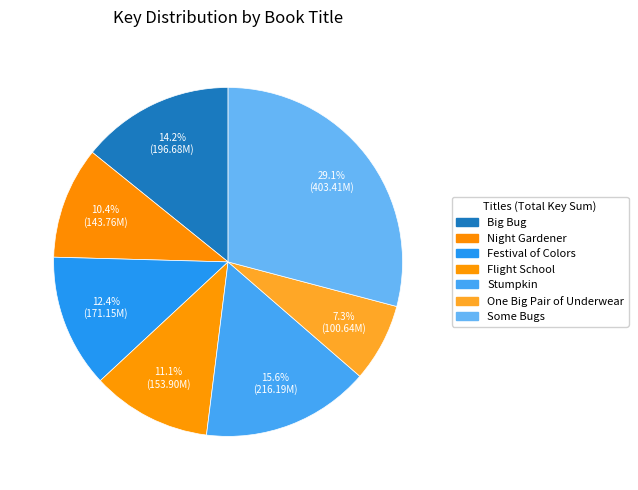

Approximately how many times larger is the value at Big Bug compared to Festival of Colors?

1.1